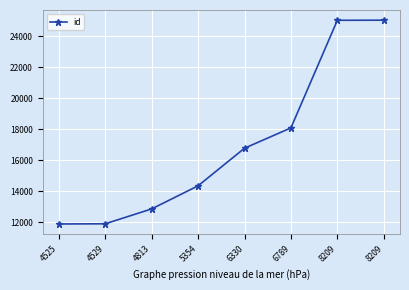

What is the average value?

17000